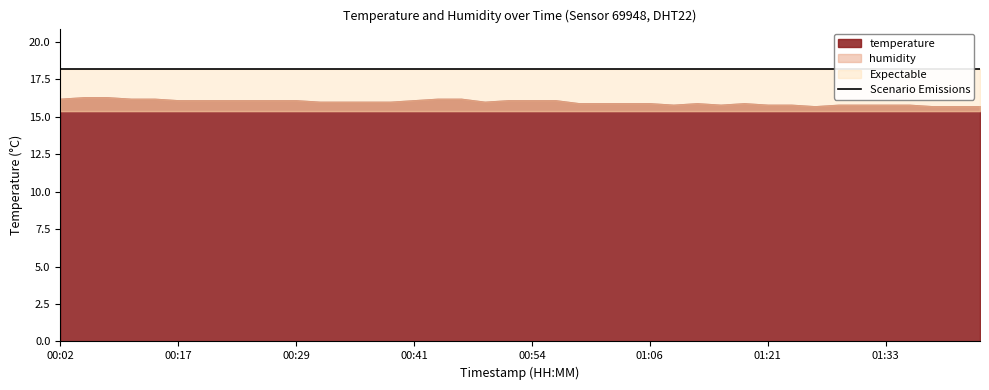

True or false: humidity and temperature cross at least once.

False